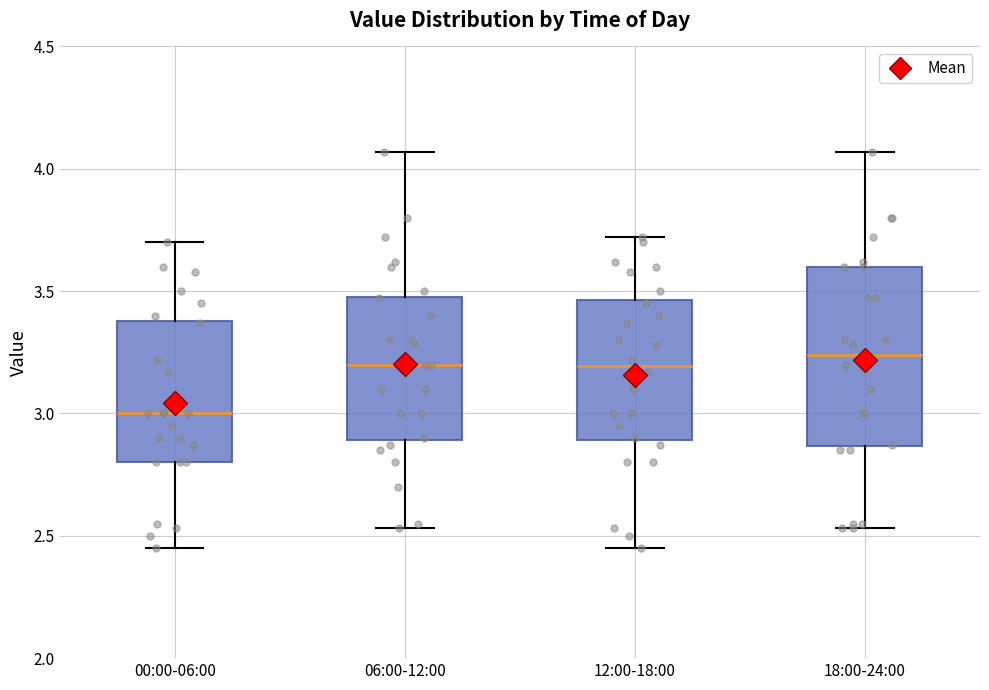

Reading left to right, read every box against the y-axis: the position of its median line, the range the box covers, and the ends of its whiskers. The values are not printed on the chart, so give them approximately, as read against the axis.

00:00-06:00: median 3.00, box 2.80 to 3.40, whiskers 2.45 to 3.70
06:00-12:00: median 3.20, box 2.90 to 3.50, whiskers 2.55 to 4.05
12:00-18:00: median 3.20, box 2.90 to 3.45, whiskers 2.45 to 3.70
18:00-24:00: median 3.25, box 2.85 to 3.60, whiskers 2.55 to 4.05